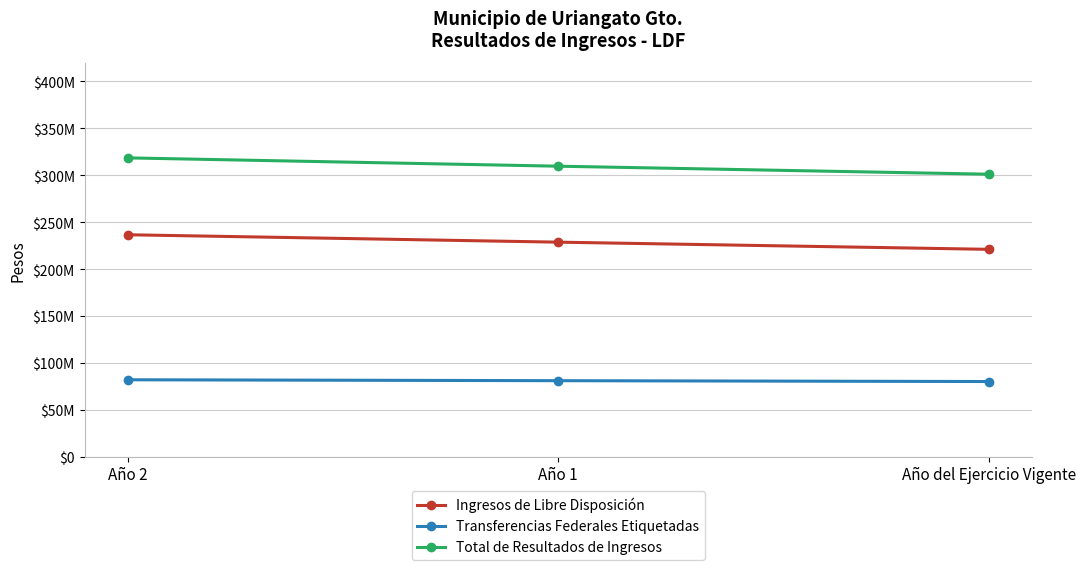

Does the chart have visible grid lines?

Yes